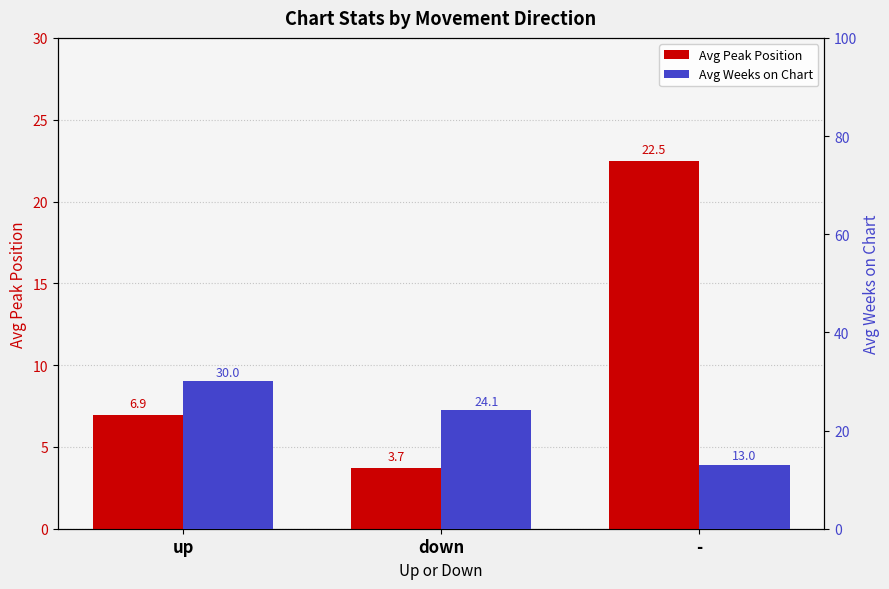

At which category does the chart reach its peak across all series?

up